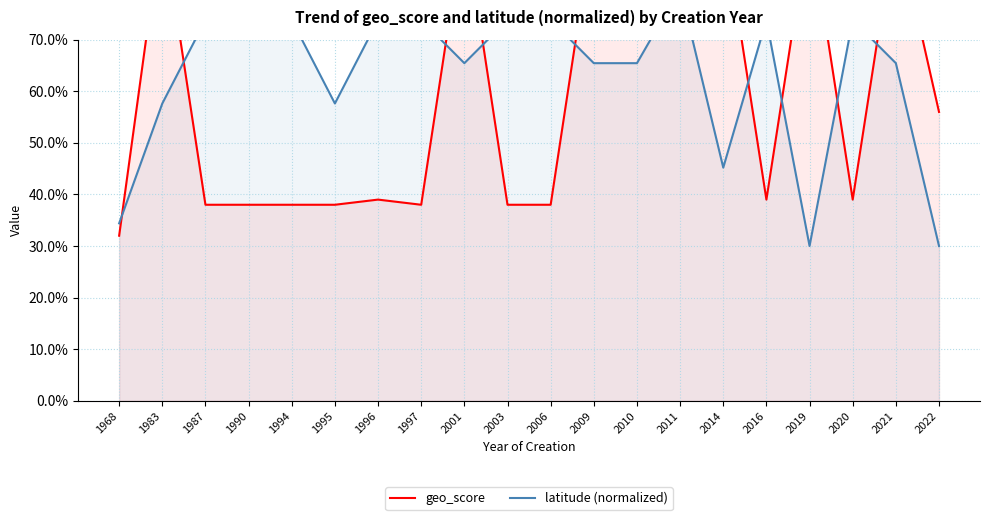

How many latitude (normalized) values are between 0 and 1?

20